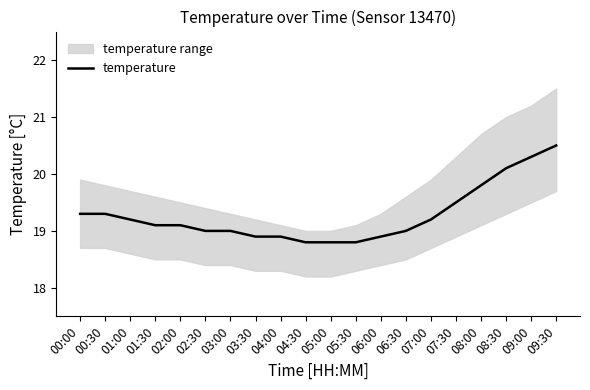

What is the maximum value shown in the chart?

20.5